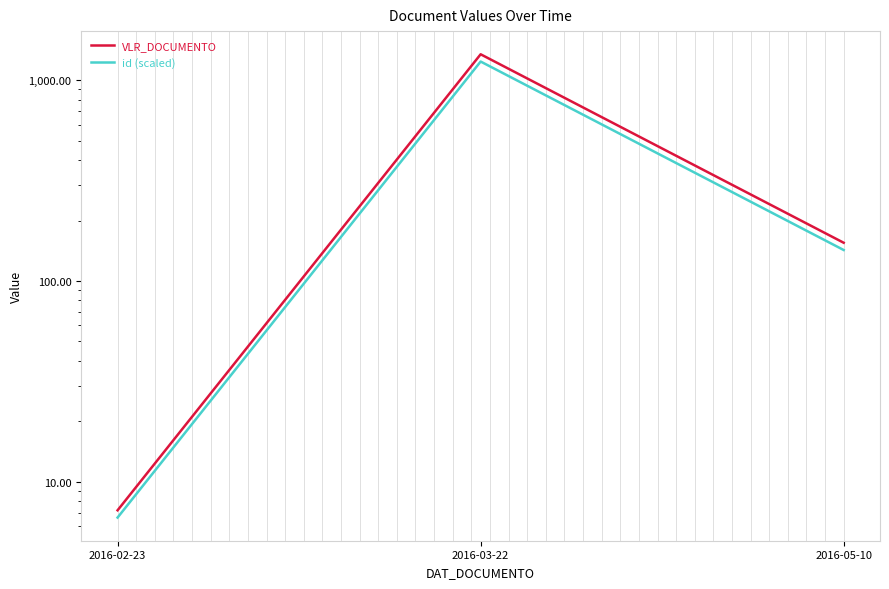

How many values in the VLR_DOCUMENTO series are below 155?

1